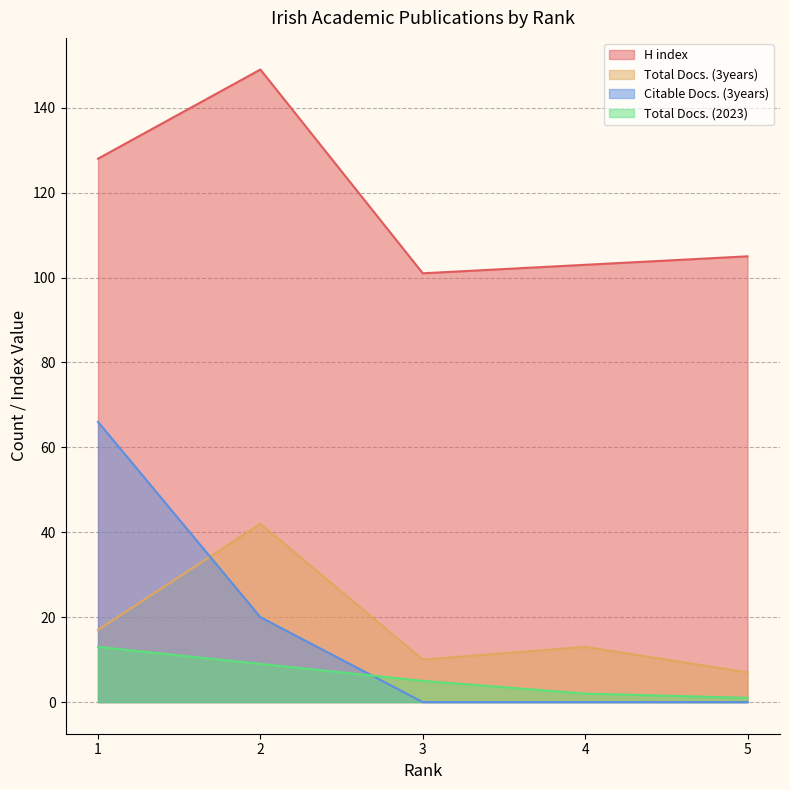

Which series has the largest range (max minus min)?

Citable Docs. (3years)